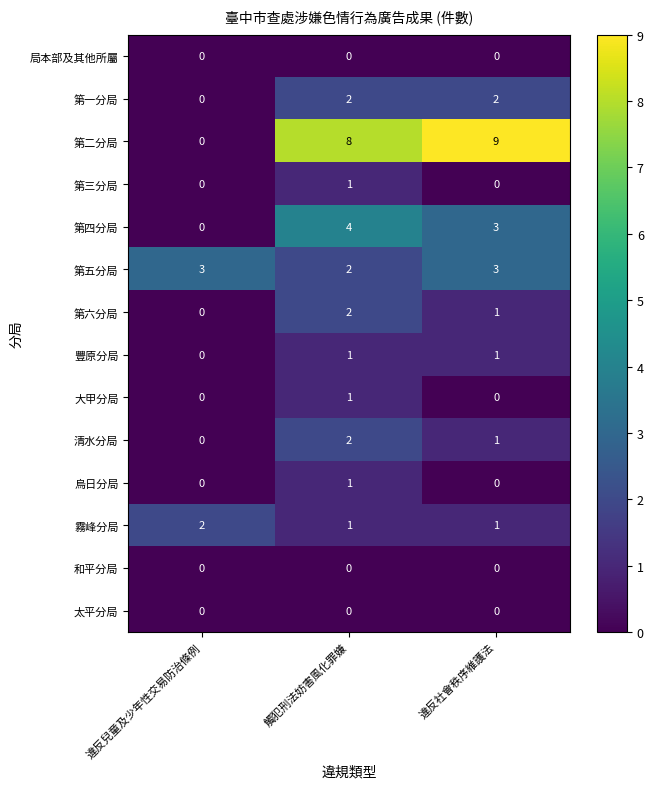

Which series has the largest range (max minus min)?

第二分局